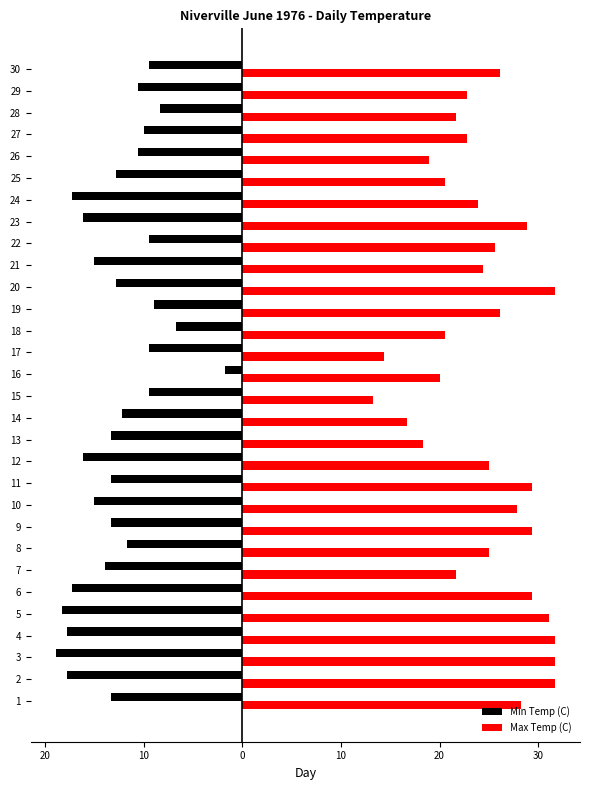

What are all the series names shown in the legend?

Min Temp (C), Max Temp (C)